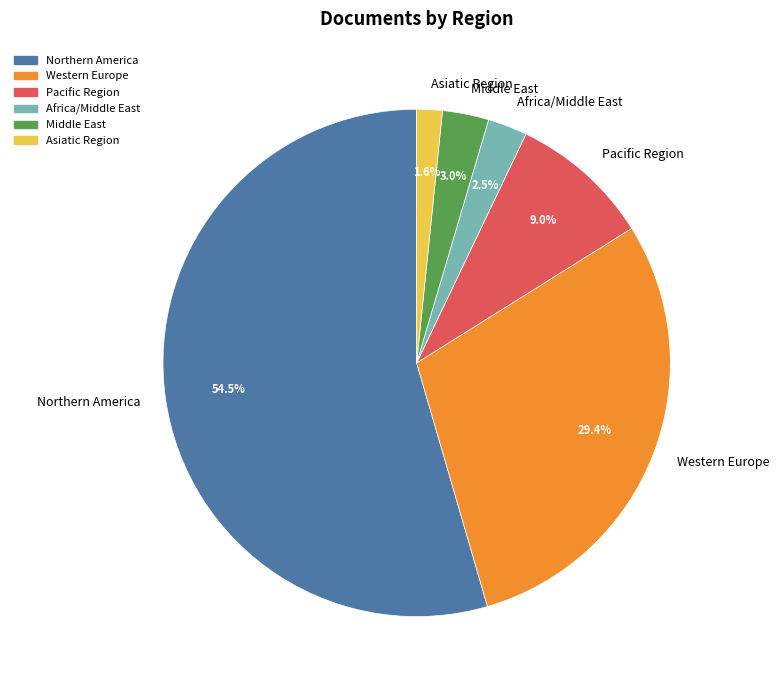

True or false: Middle East accounts for 3% of the total.

True